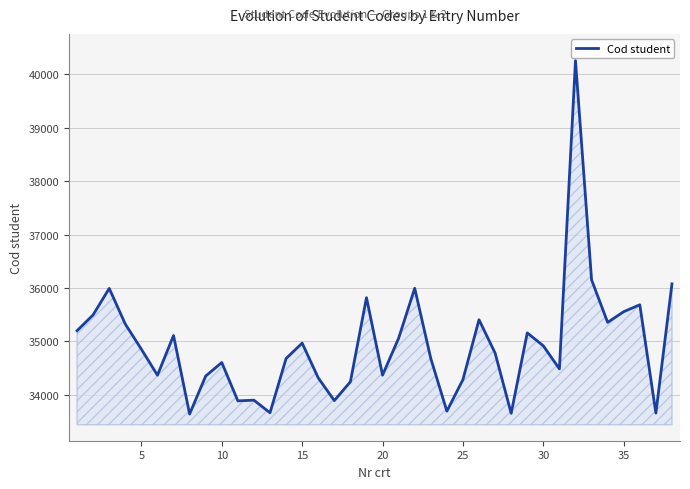

What is the greatest value displayed?

40256